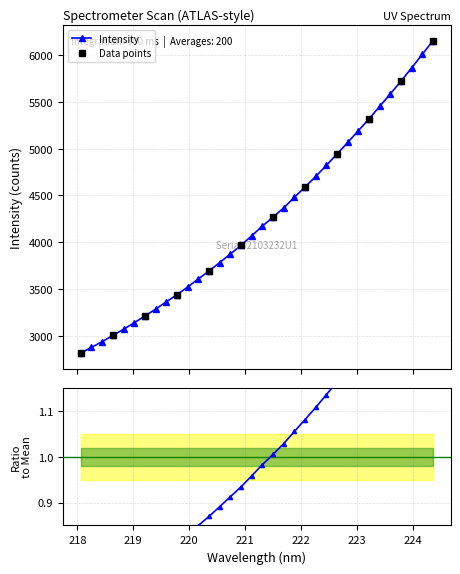

What is the maximum value shown in the chart?

6153.7